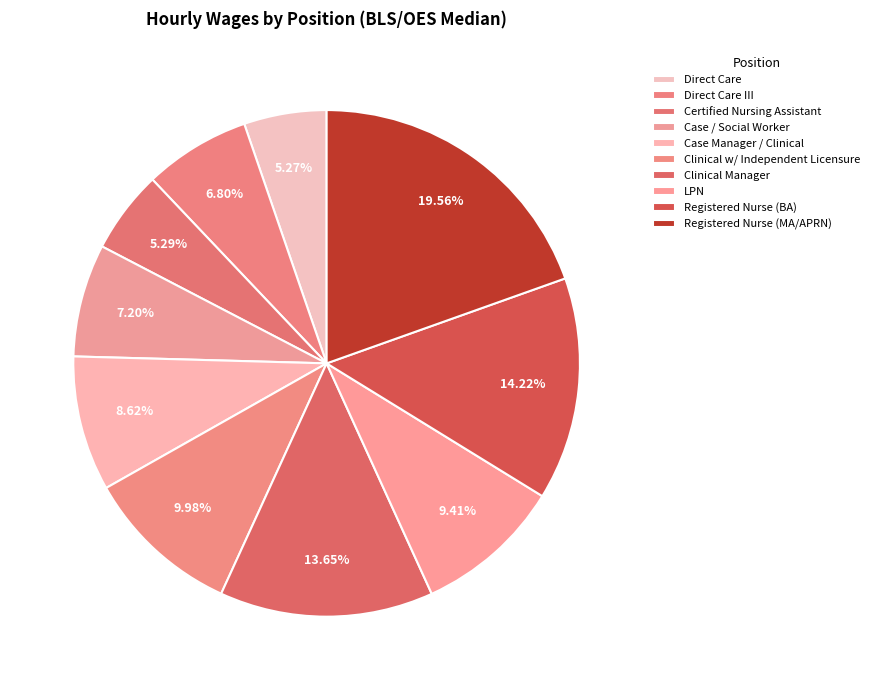

How many slices are in this pie chart?

10